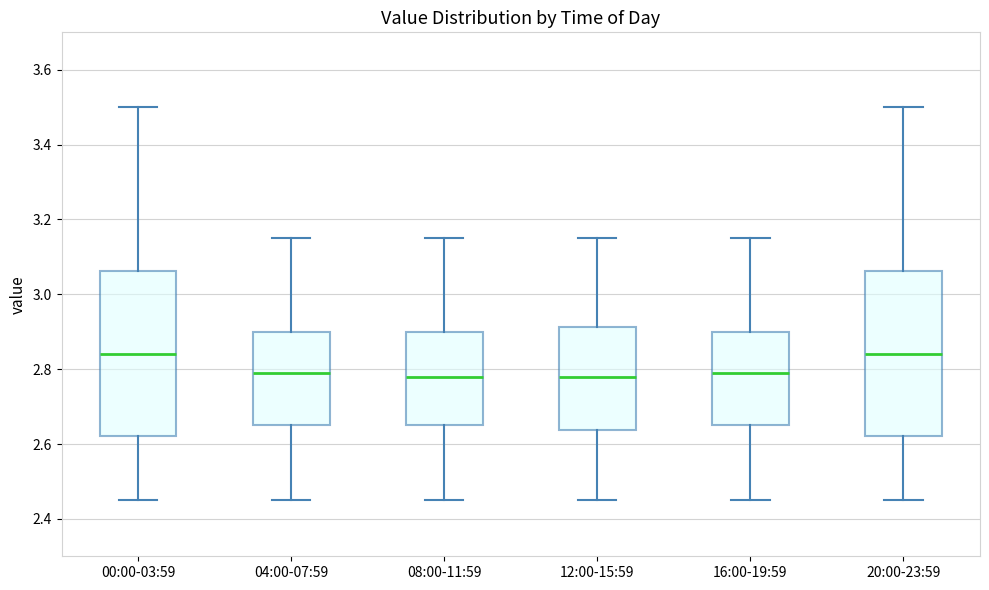

Reading left to right, transcribe this box plot: for each box, give where its median line is, the range the box spans, and where its two whiskers end, as read against the y-axis. The values are not printed on the chart, so give them approximately, as read against the axis.

00:00-03:59: median 2.84, box 2.62 to 3.06, whiskers 2.46 to 3.50
04:00-07:59: median 2.80, box 2.66 to 2.90, whiskers 2.46 to 3.16
08:00-11:59: median 2.78, box 2.66 to 2.90, whiskers 2.46 to 3.16
12:00-15:59: median 2.78, box 2.64 to 2.92, whiskers 2.46 to 3.16
16:00-19:59: median 2.80, box 2.66 to 2.90, whiskers 2.46 to 3.16
20:00-23:59: median 2.84, box 2.62 to 3.06, whiskers 2.46 to 3.50